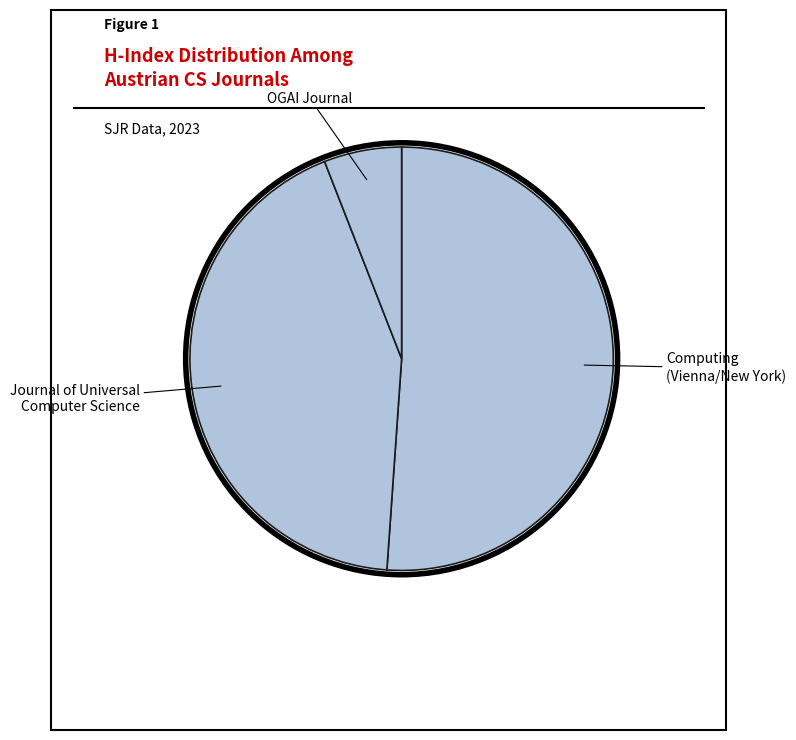

What is the largest slice in the pie chart?

Computing (Vienna/New York)